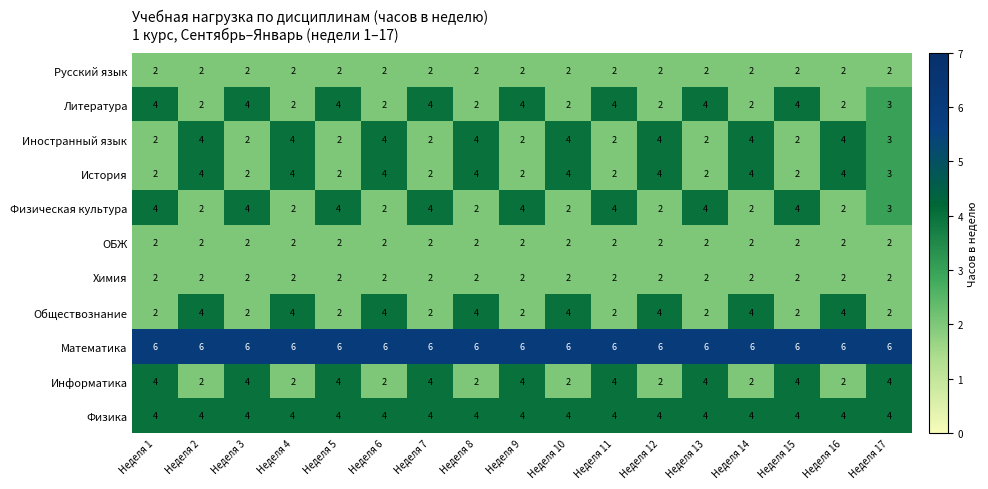

What is the difference between the highest and lowest values at Неделя 1?

4